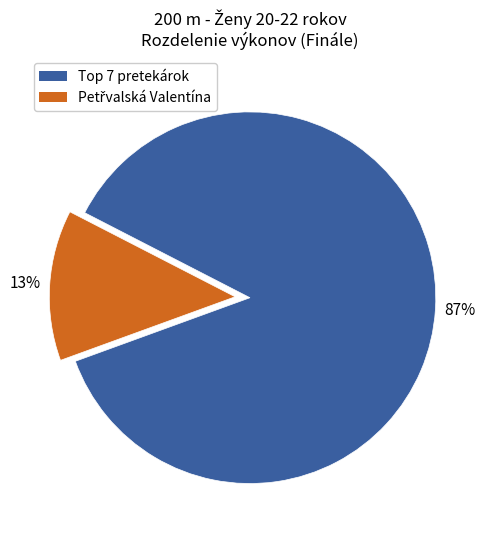

To the nearest percent, what is the average slice percentage?

50%